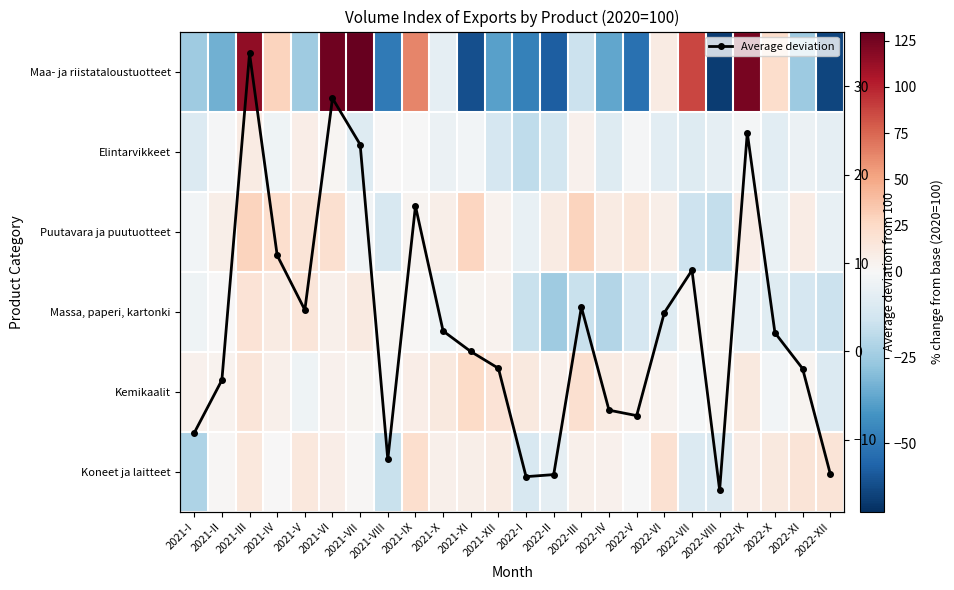

How many interior local valleys does the Average deviation series have?

5